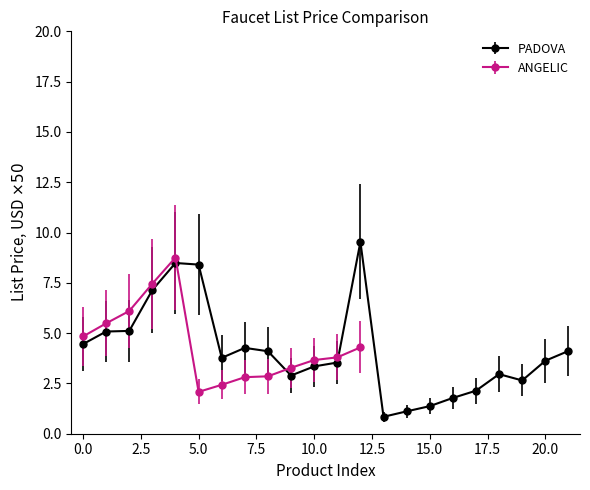

The PADOVA series shows 4.5 at 0.0. True or false?

True